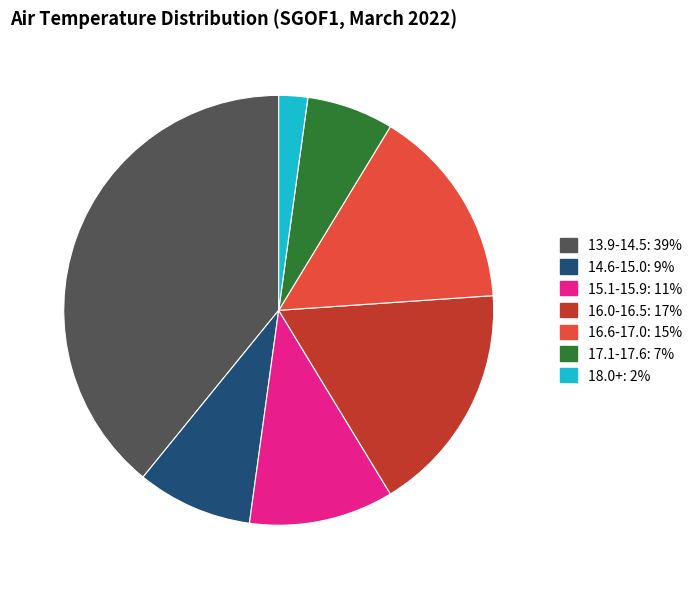

Is there a majority slice in this chart?

No